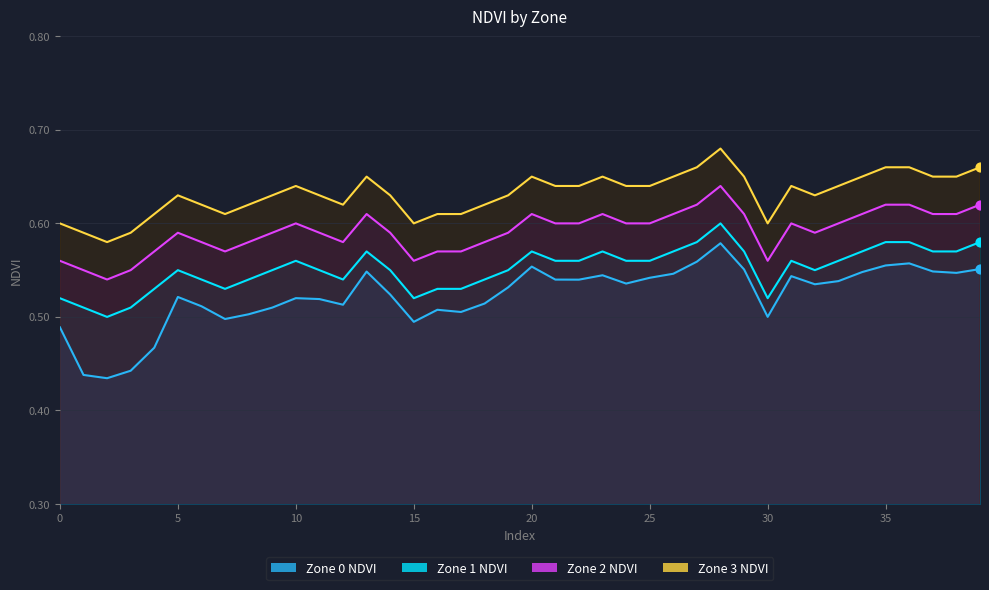

Which series has the widest spread of Y values?

Zone 0 NDVI